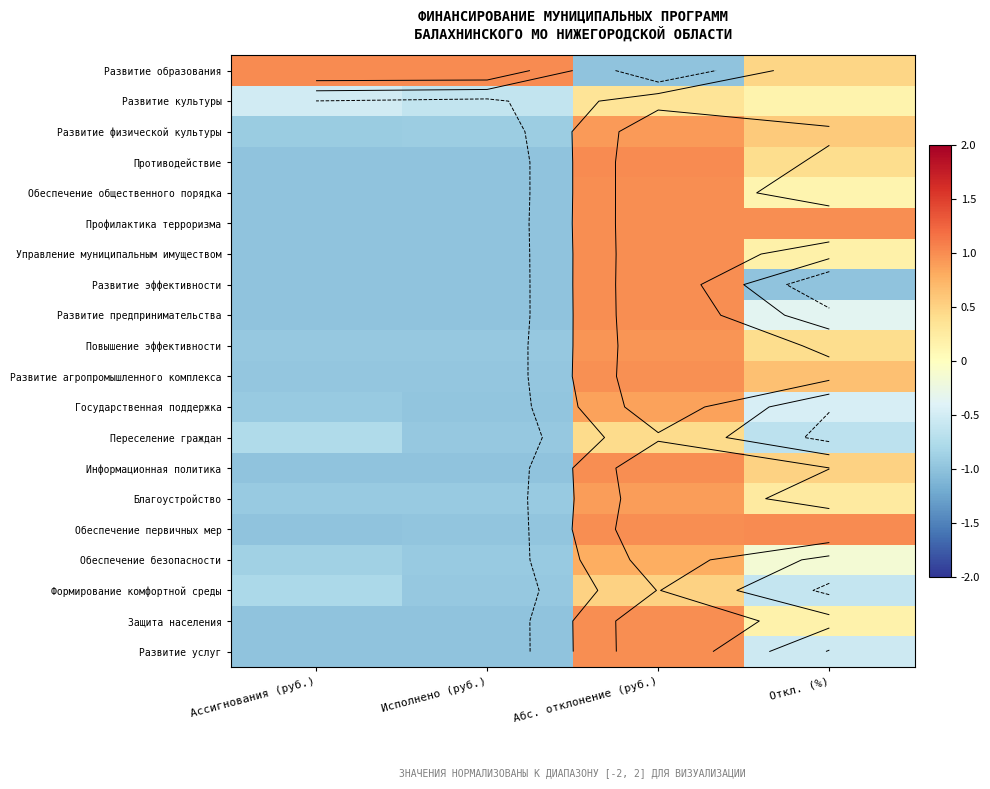

What value does the Развитие культуры series have at Исполнено (руб.)?

-0.6